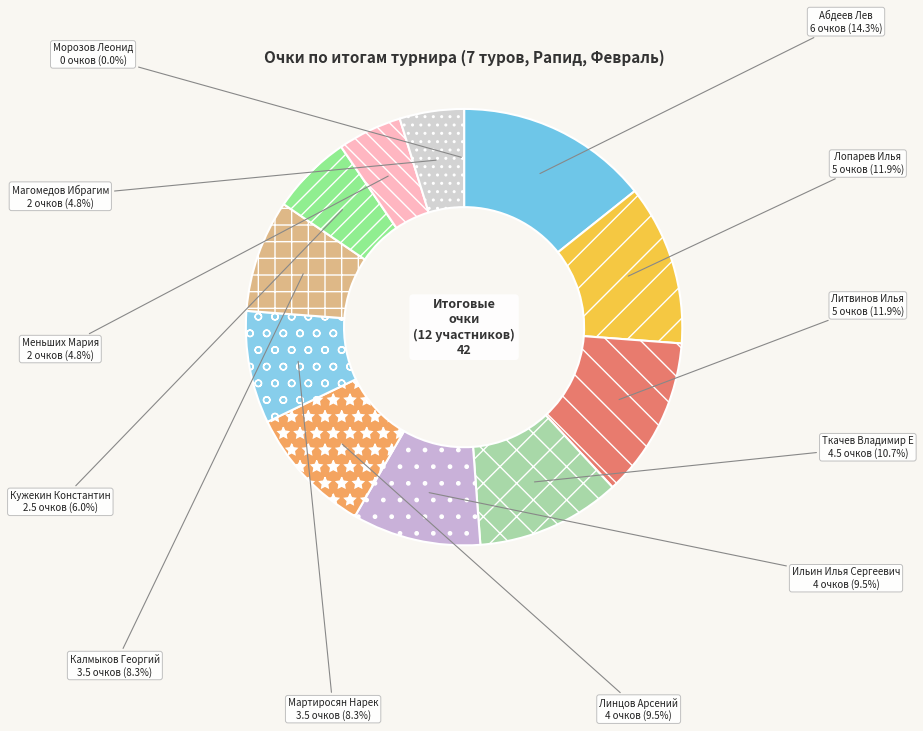

How much of the chart is everything except Мартиросян Нарек?

91.7%